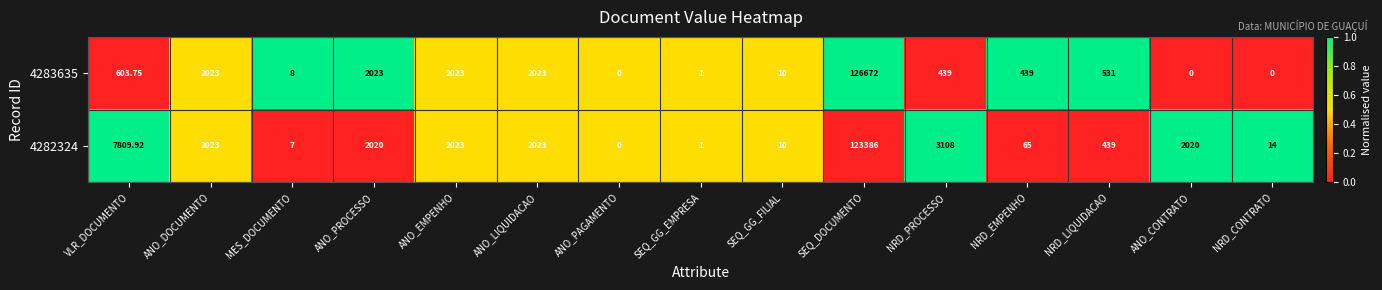

How many distinct data groups are displayed?

2